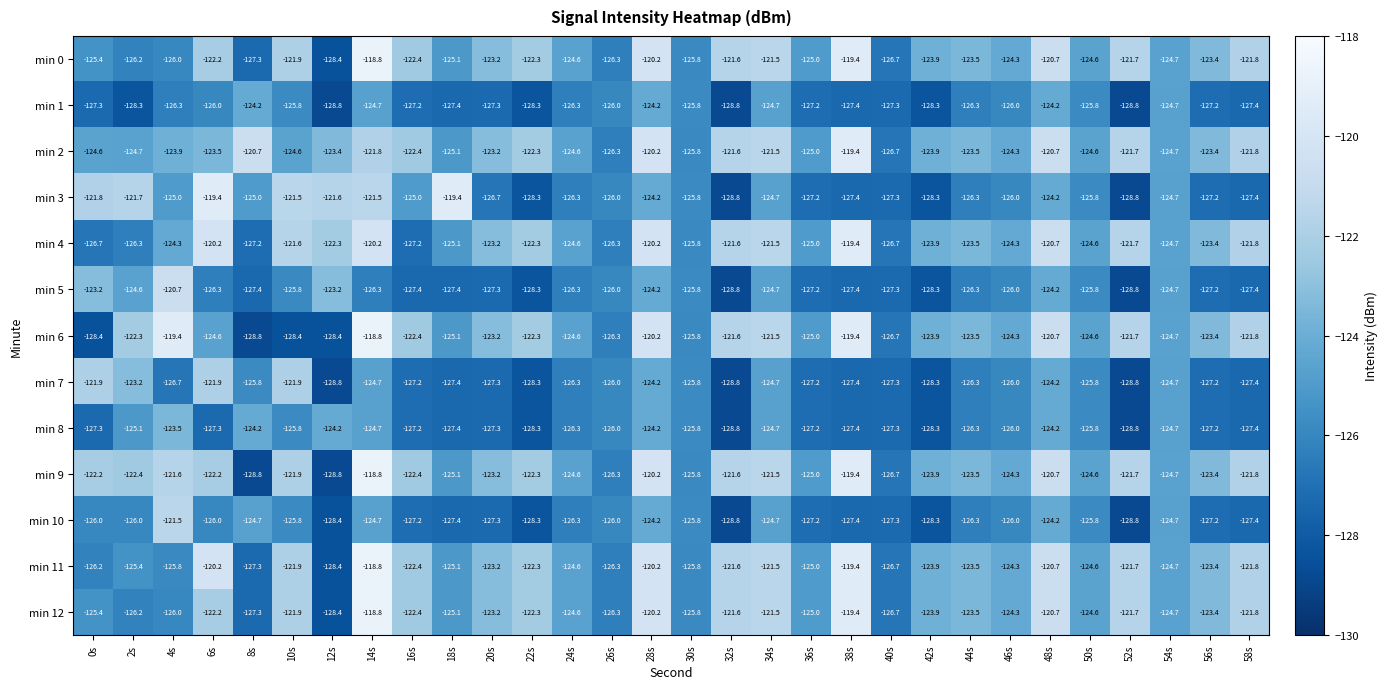

What is the difference between the maximum and second lowest values in the min 4 series?

7.8